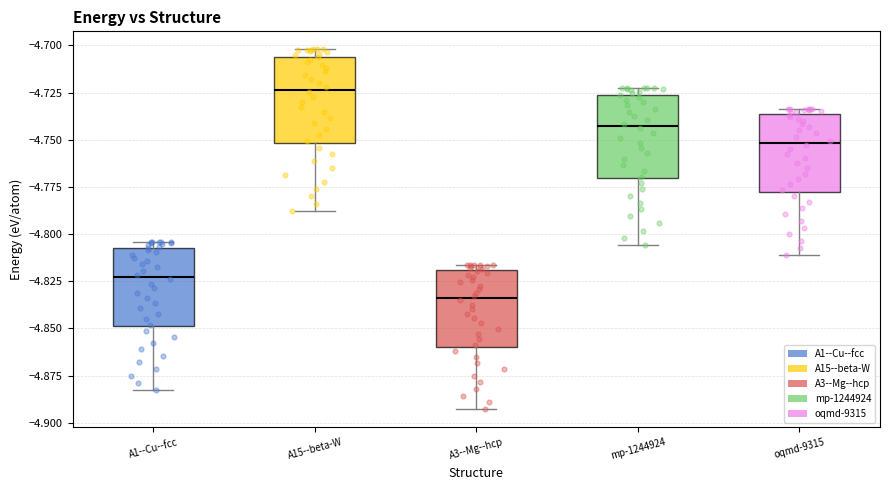

Where is the upper edge of the box for A15--beta-W on the y-axis? The values are not printed on the chart, so give them approximately, as read against the axis.

-4.705